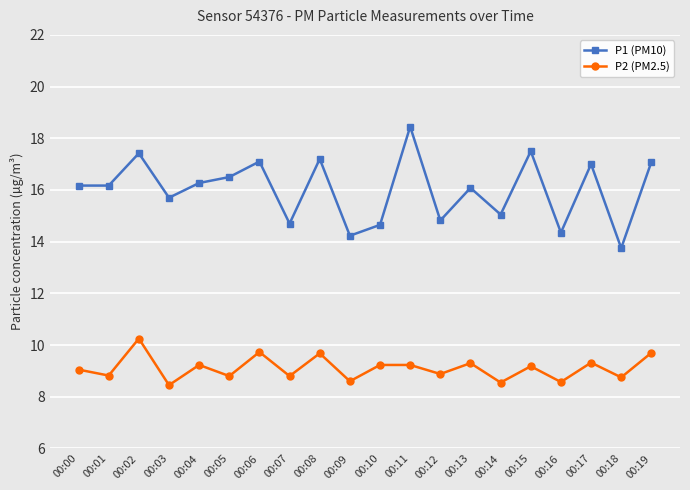

True or false: P1 (PM10) and P2 (PM2.5) cross at least once.

False